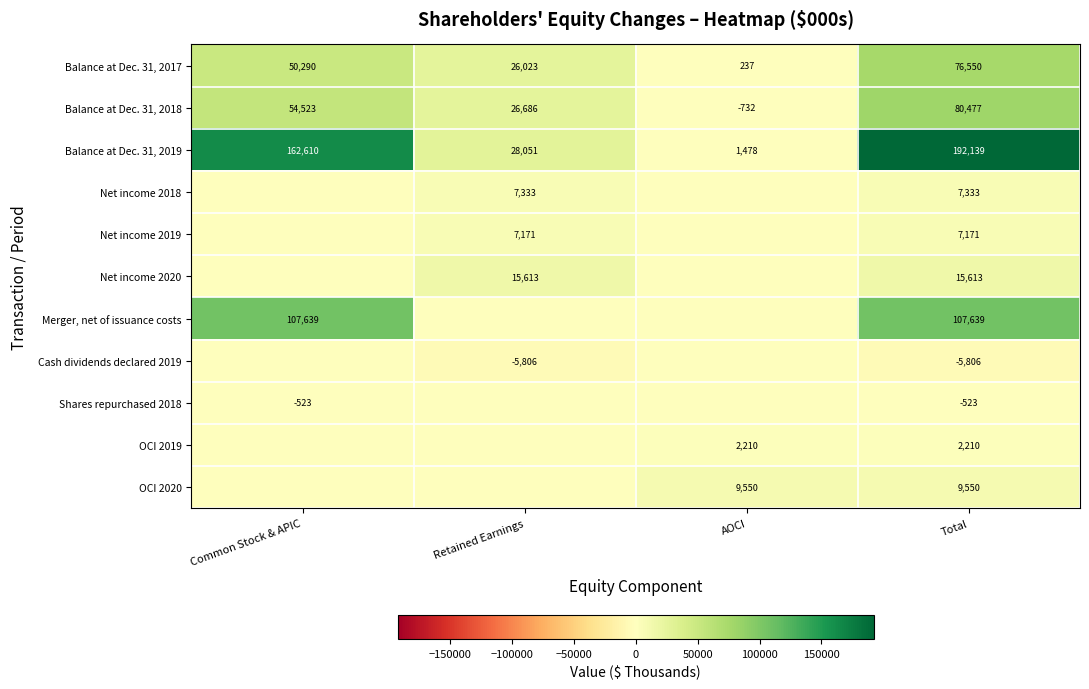

At which category is the sum across all series the highest?

Total